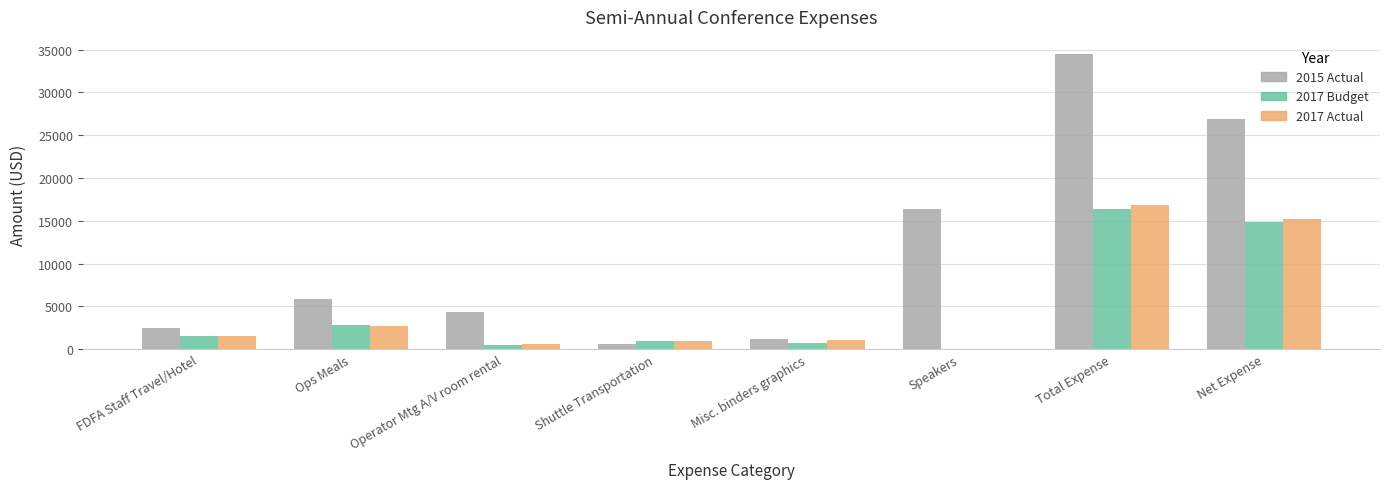

What is the maximum value for 2017 Budget?

16415.0